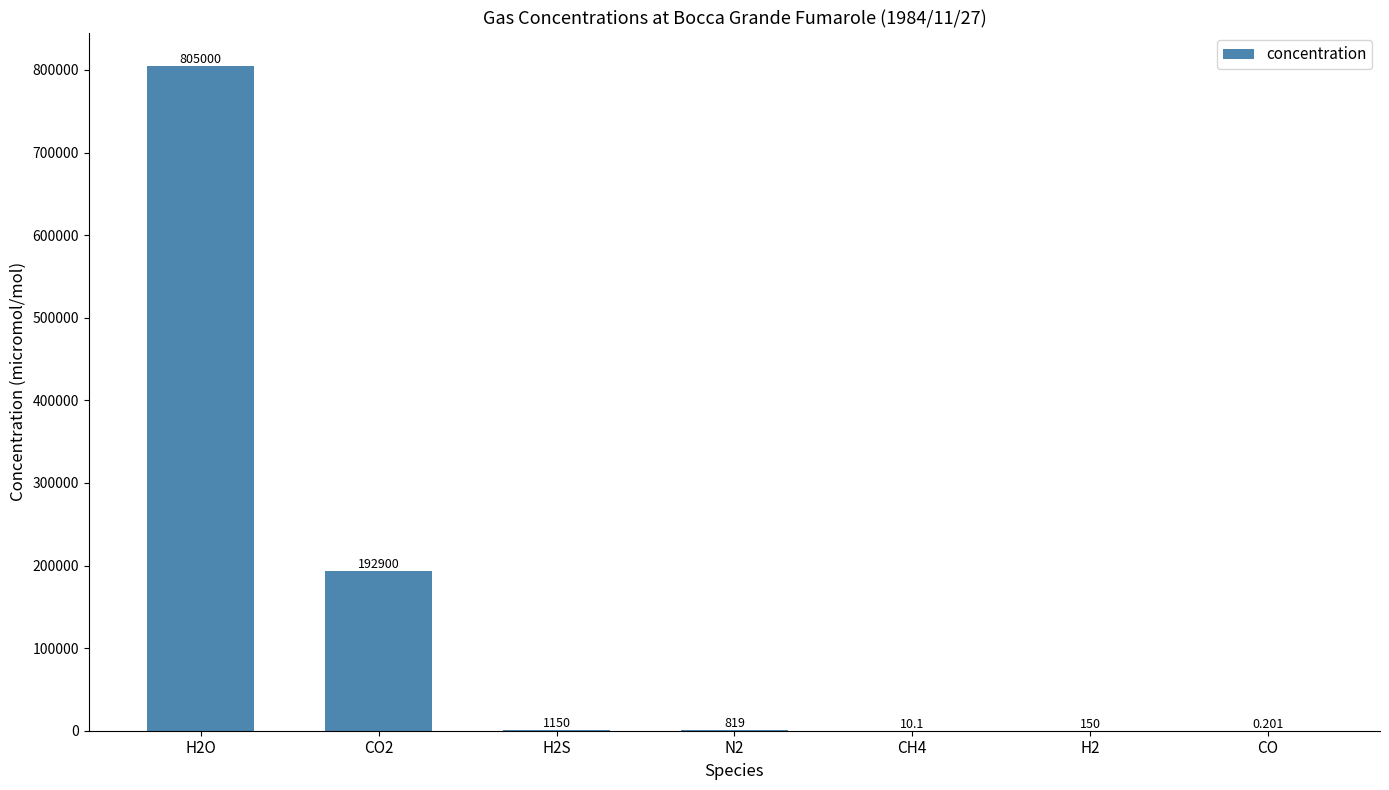

Reading right to left, transcribe all the data shown in this chart.

CO=0.2	H2=150.0	CH4=10.1	N2=819.0	H2S=1150.0	CO2=192900.0	H2O=805000.0